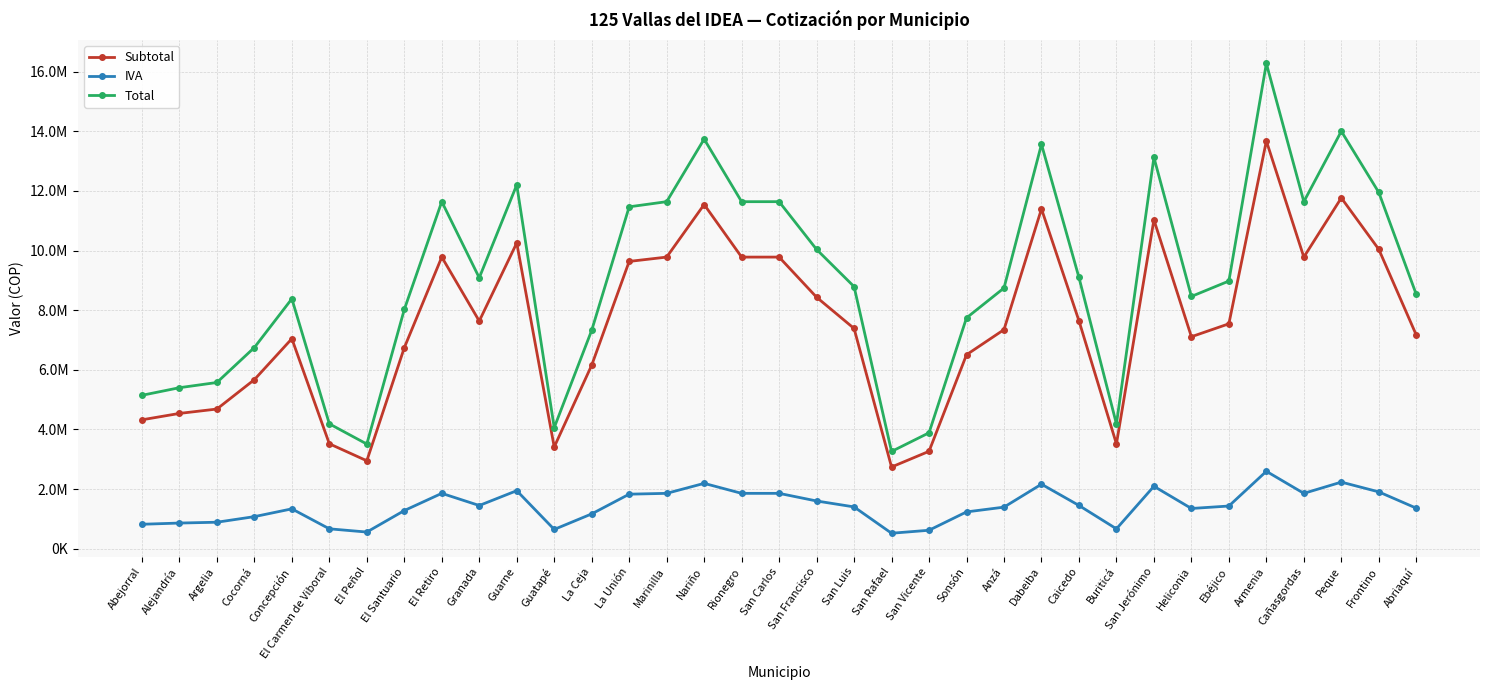

How many data points in IVA are above 1403721?

18